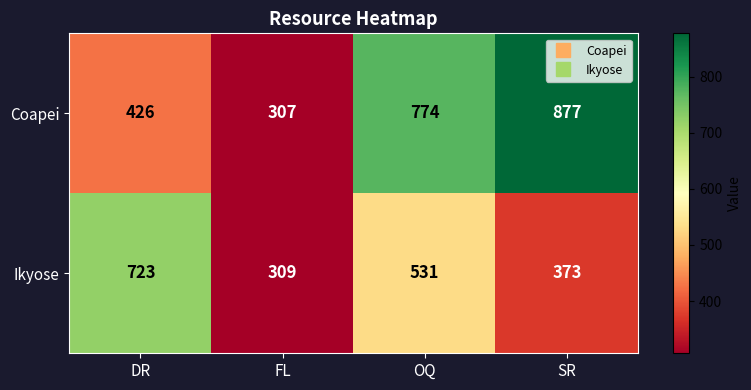

Where does the Ikyose series first go above 531?

DR